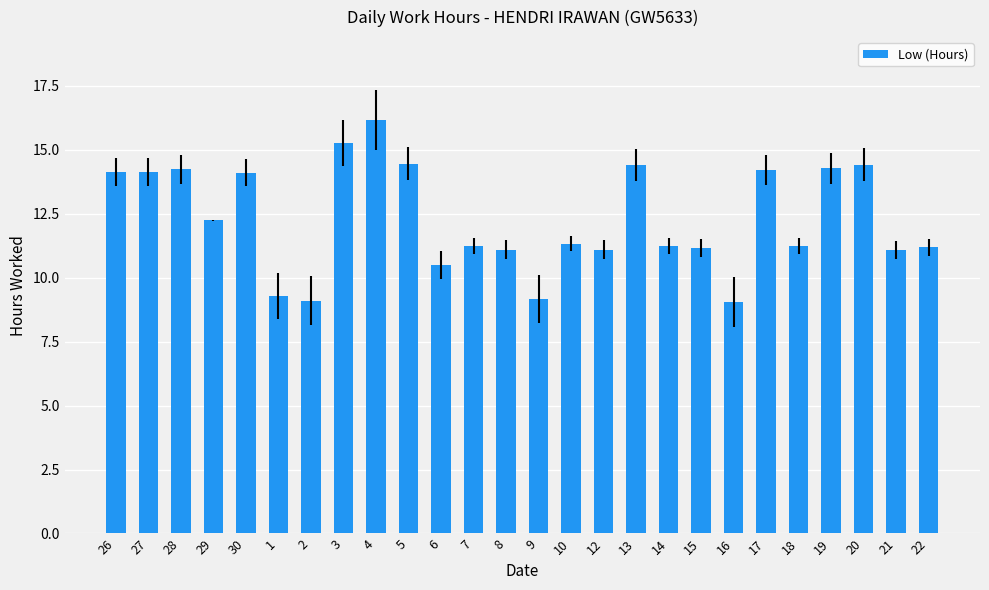

Is it true that the value at 27 is 21.1?

False